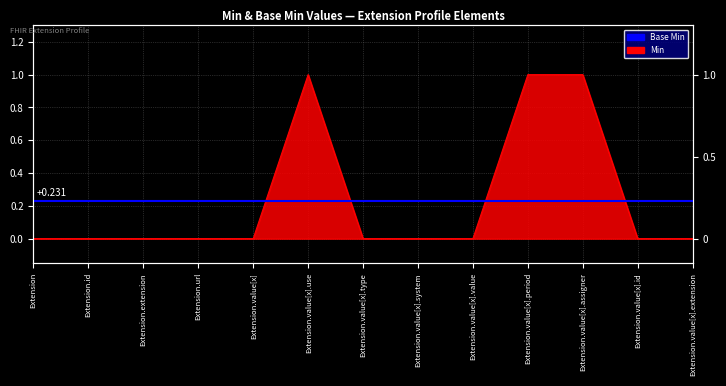

How many points are higher than both their immediate neighbors (excluding endpoints)?

1